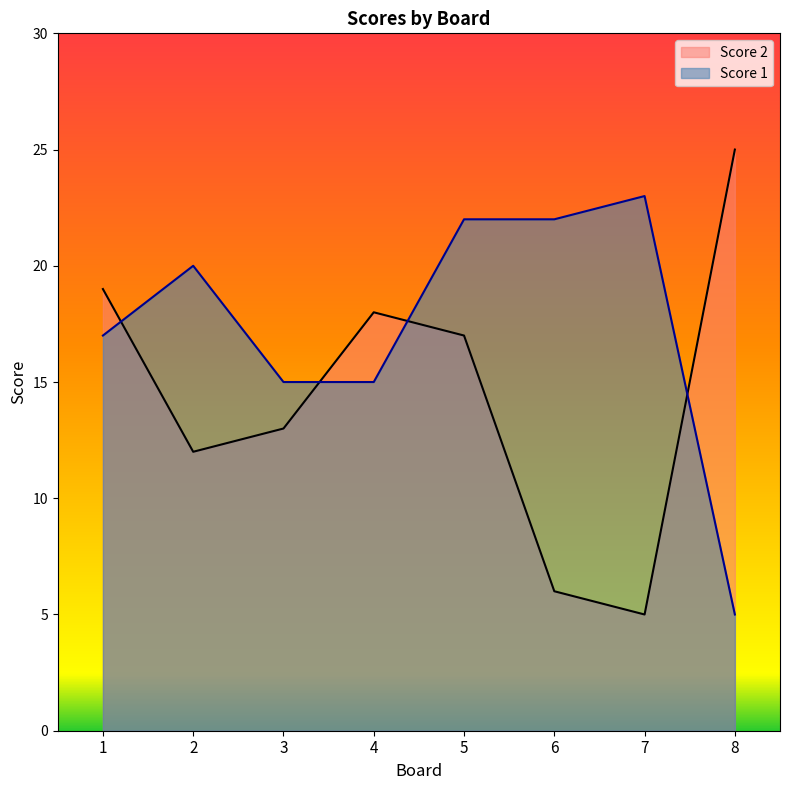

How many interior local peaks does the Score 1 series have?

2